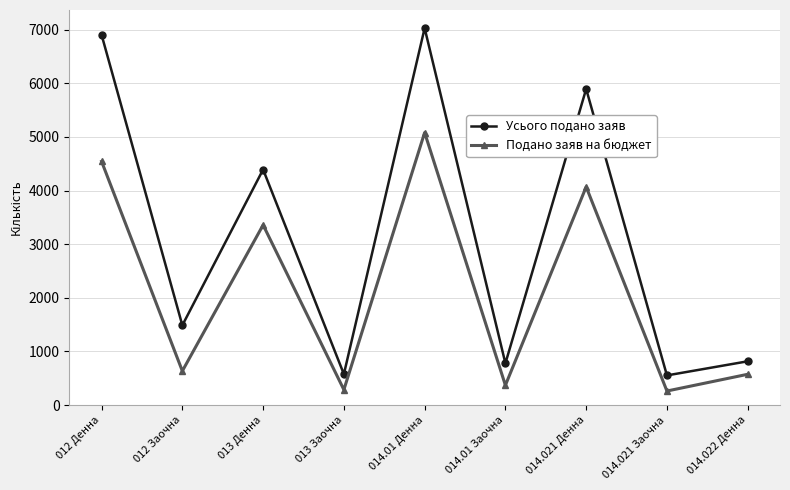

At which category does Подано заяв на бюджет reach its first local valley?

012 Заочна